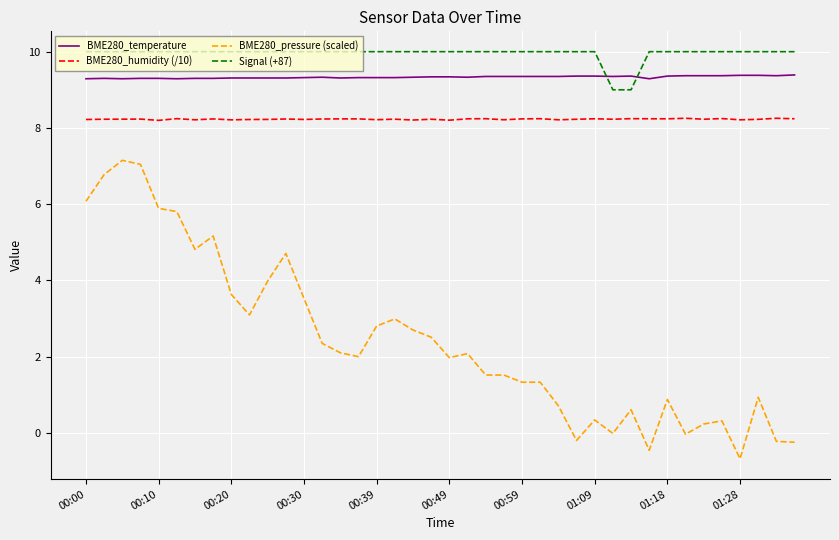

List the series in order of their peak value, highest first.

Signal (+87), BME280_temperature, BME280_humidity (/10), BME280_pressure (scaled)